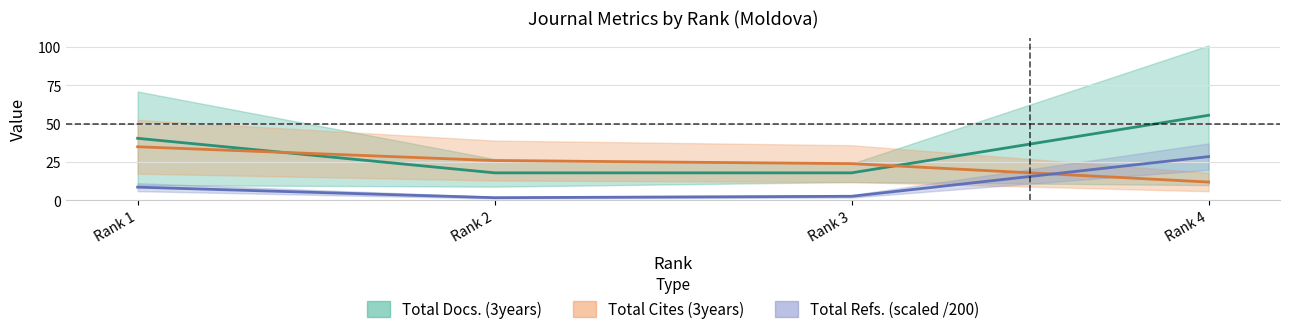

What value does the Total Docs. (3years) series have at Rank 1?

40.5